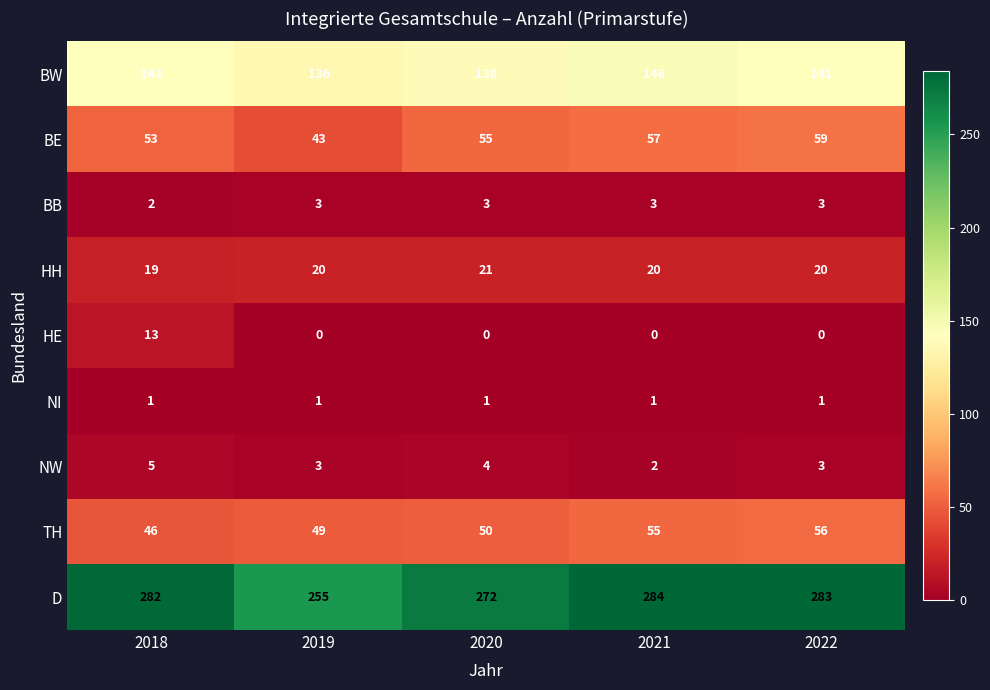

Rank the categories by BW value from lowest to highest.

2019, 2020, 2022, 2018, 2021